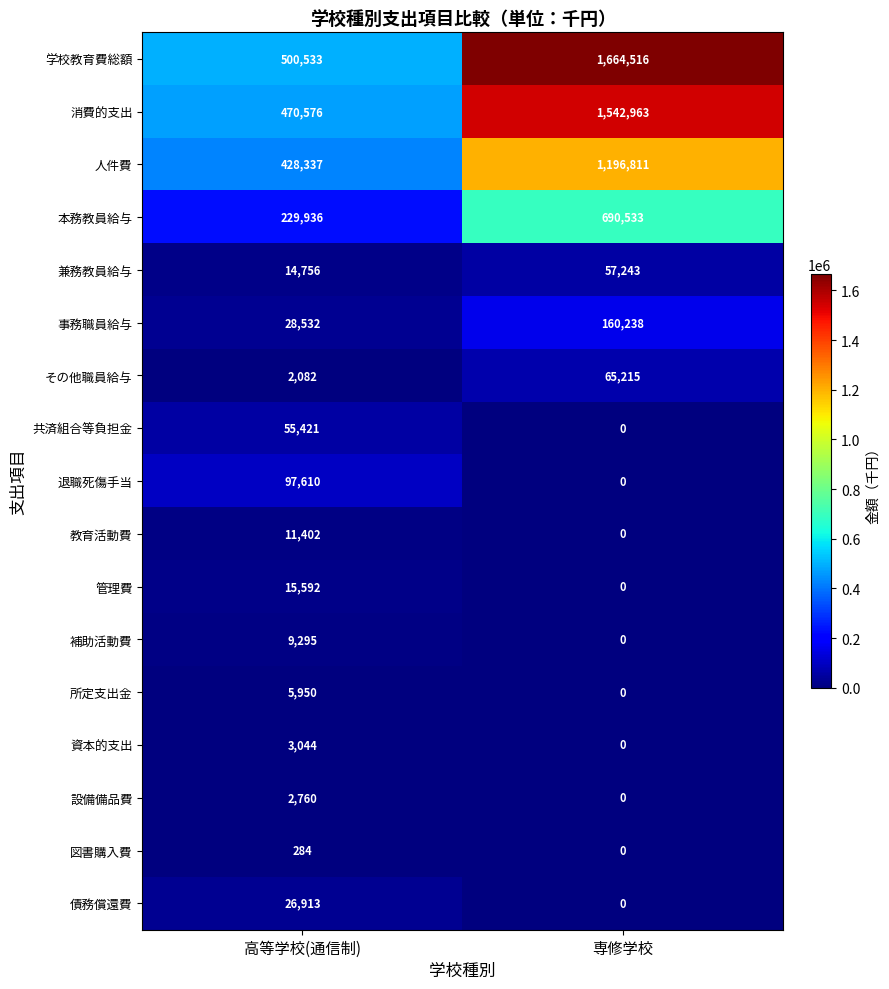

The value of 図書購入費 at 高等学校(通信制) is 452. True or false?

False